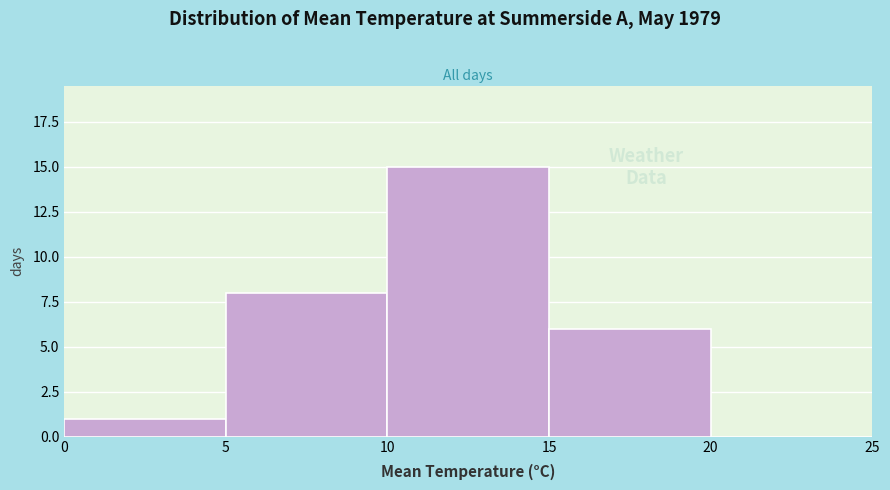

How tall is the bar that spans 15 to 20 on the x-axis? The values are not printed on the chart, so give them approximately, as read against the axis.

6